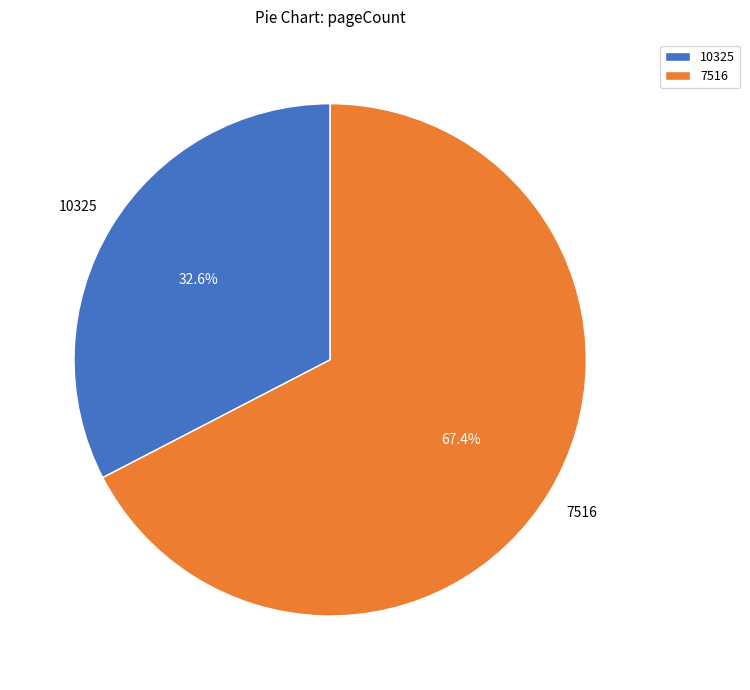

The 10325 slice represents 33% of the pie. True or false?

True